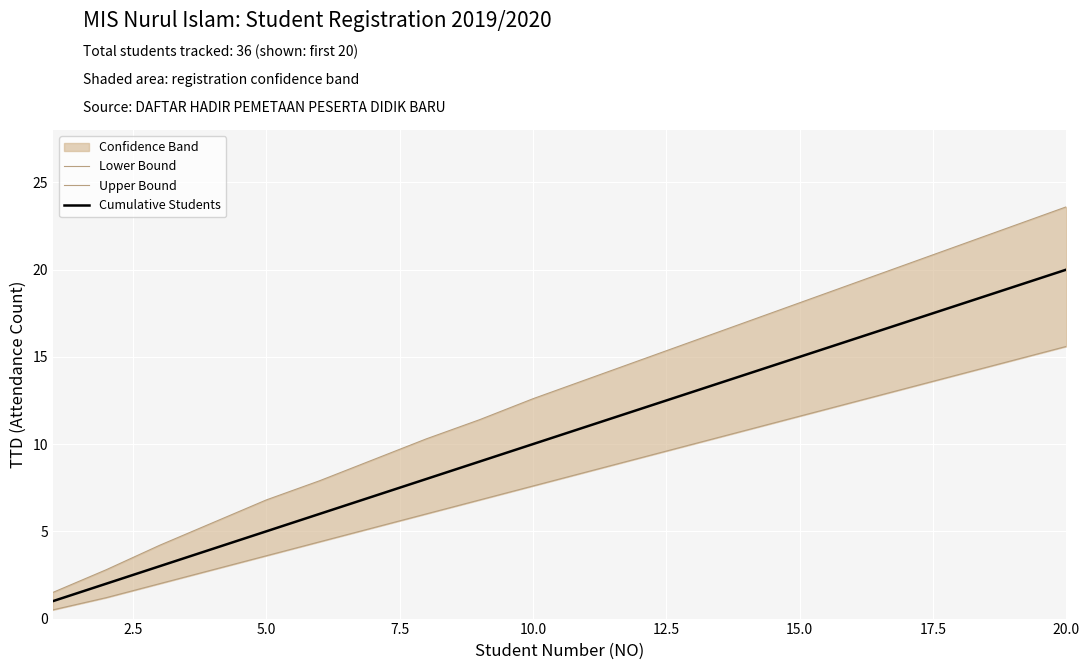

The Cumulative Students series shows 18 at 10.0. True or false?

False